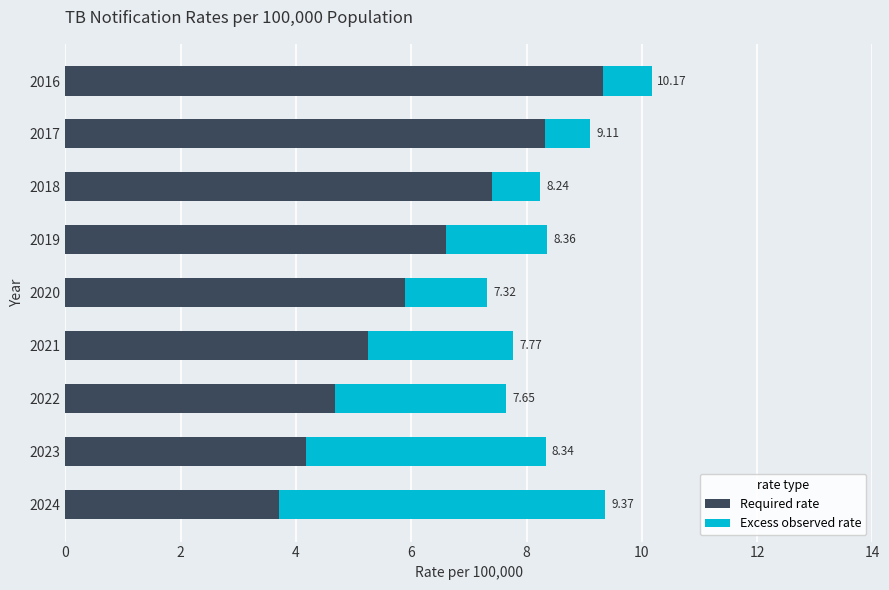

What are all the series names shown in the legend?

Required rate, Excess observed rate